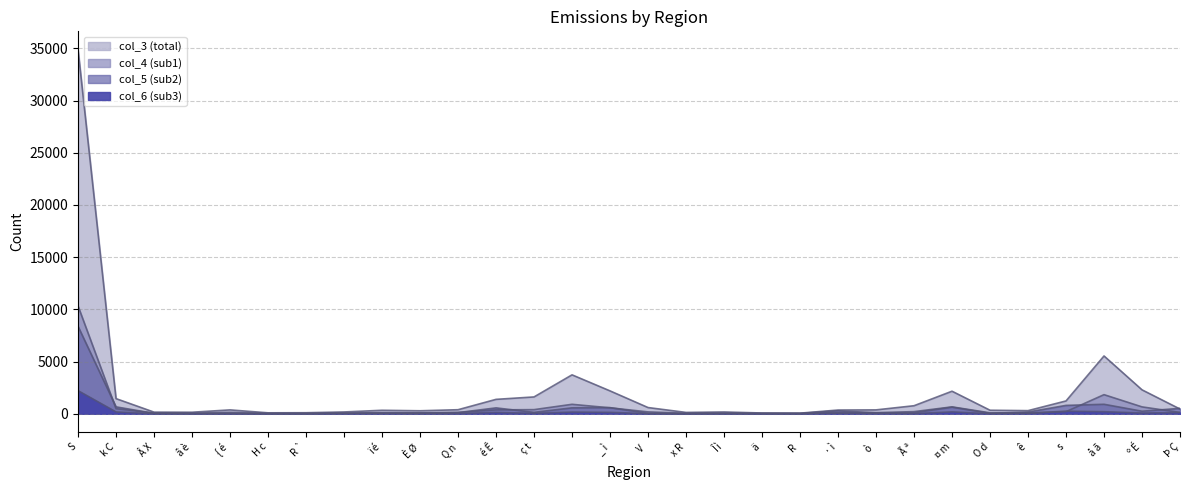

What is the sum of the col_4 (sub1) values at º É and å ã?

2493